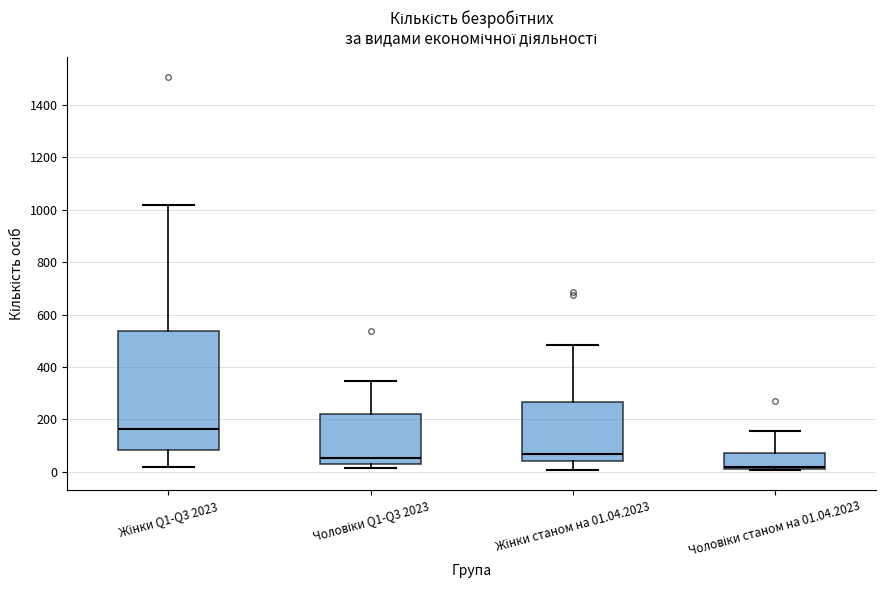

Where does the lower whisker of the box for Жінки станом на 01.04.2023 end on the y-axis? The values are not printed on the chart, so give them approximately, as read against the axis.

0